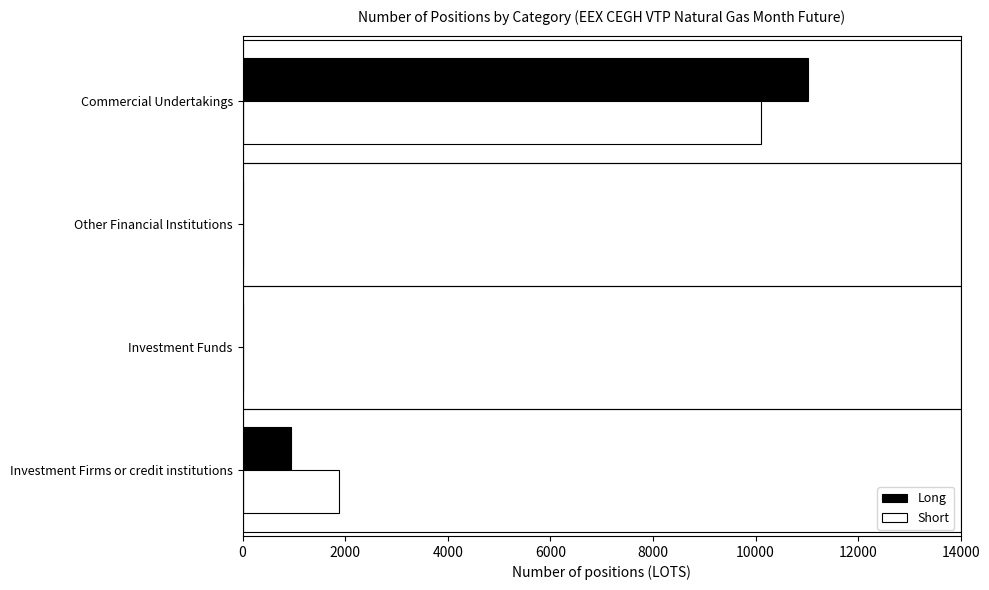

Between Investment Funds and Commercial Undertakings, which series saw the biggest shift?

Long